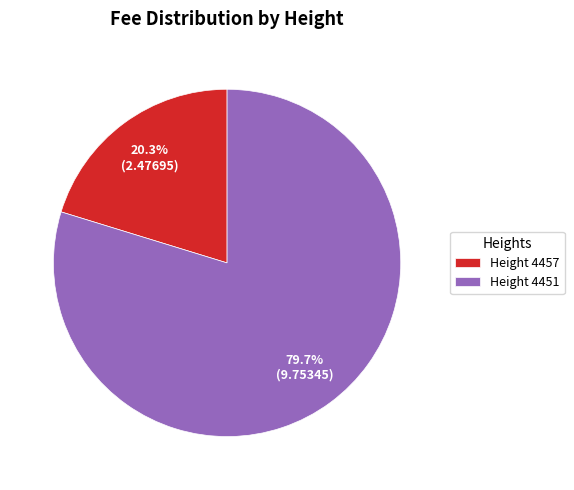

Is there a majority slice in this chart?

Yes